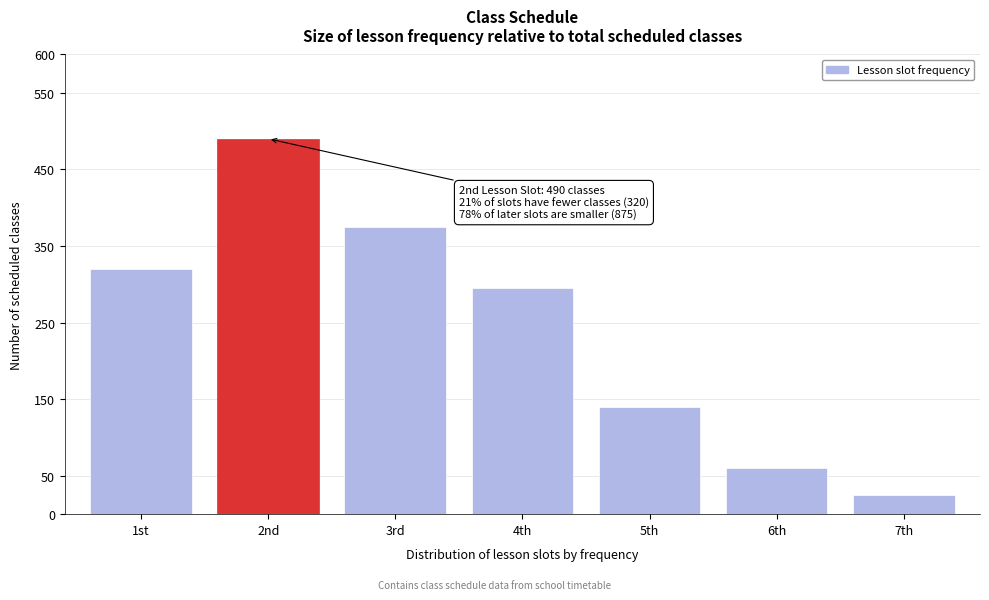

Reading left to right, what are all the values shown in this chart?

1st=320	2nd=490	3rd=375	4th=295	5th=140	6th=60	7th=25